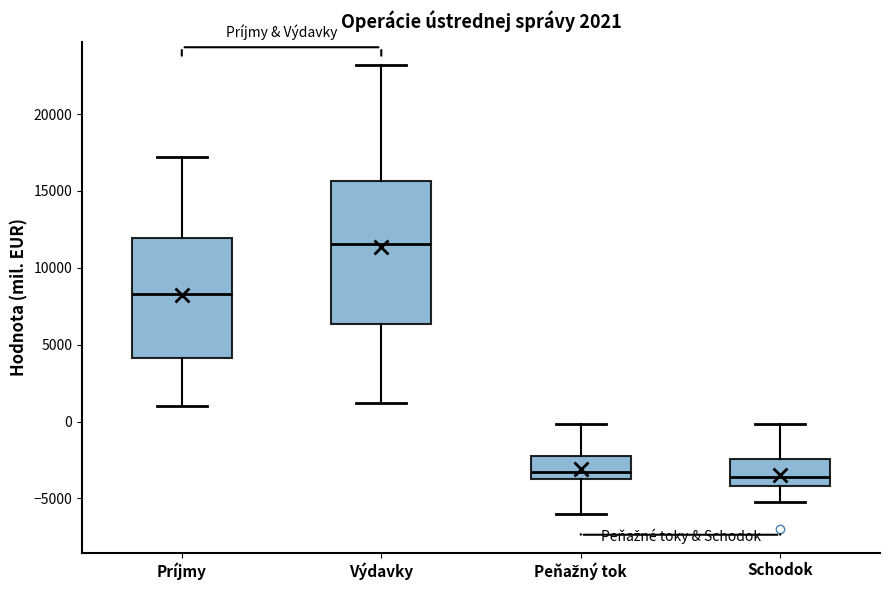

Comparing the boxes themselves (not the whiskers), which one is the tallest?

Výdavky